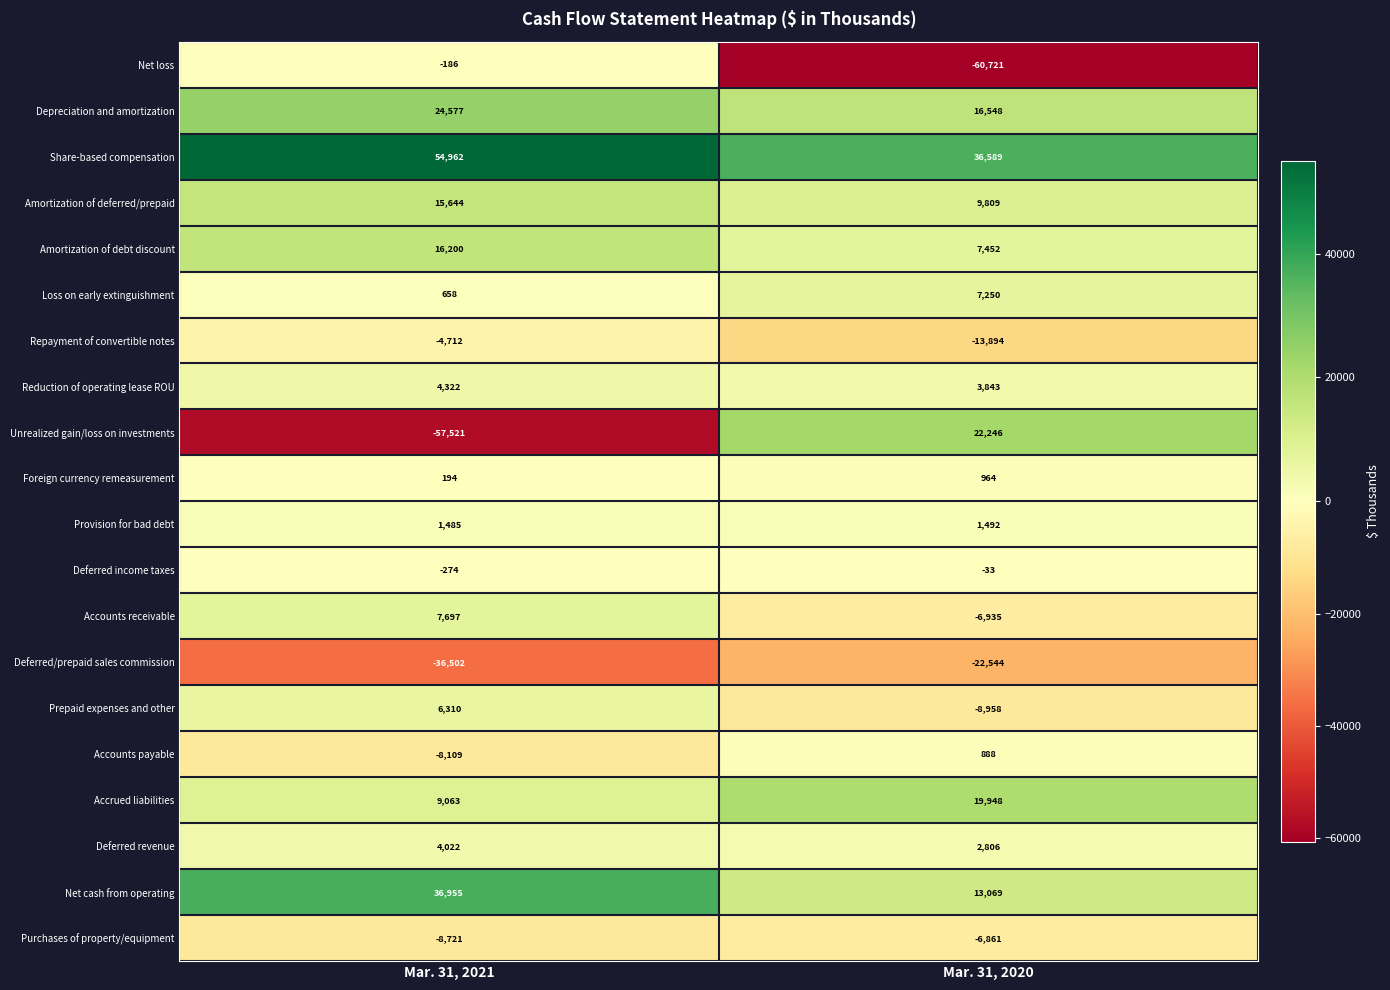

What is the total value across all series at Mar. 31, 2021?

66064